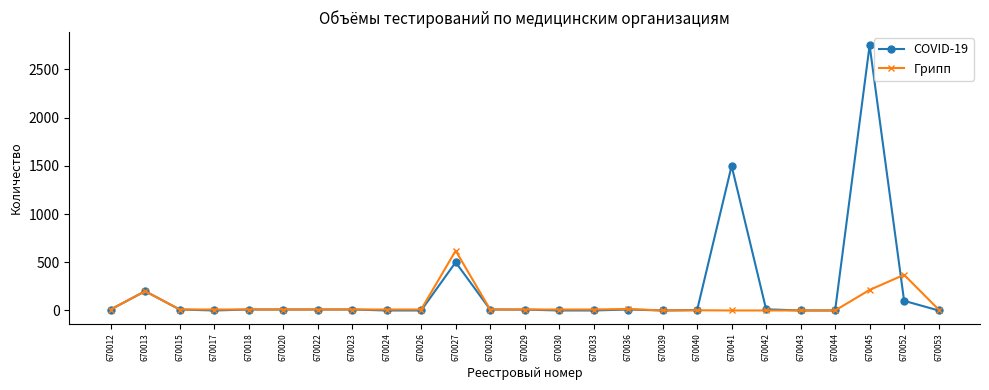

Rank the series by their maximum value, from highest to lowest.

COVID-19, Грипп